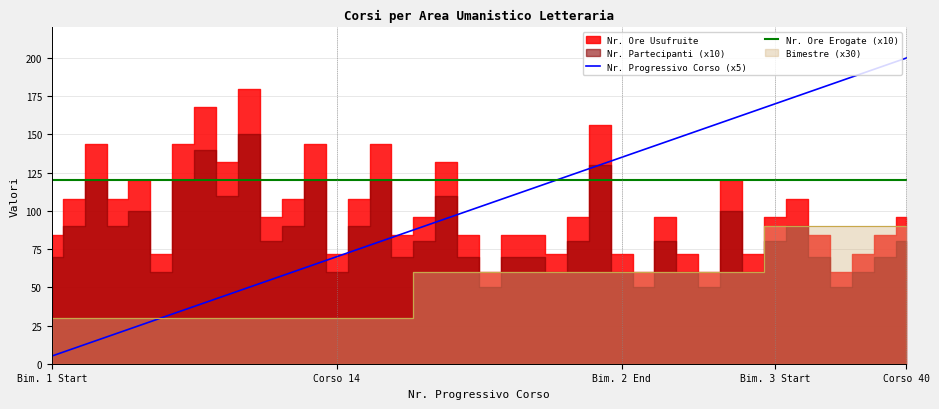

Does the chart display data point markers on the line(s)?

No